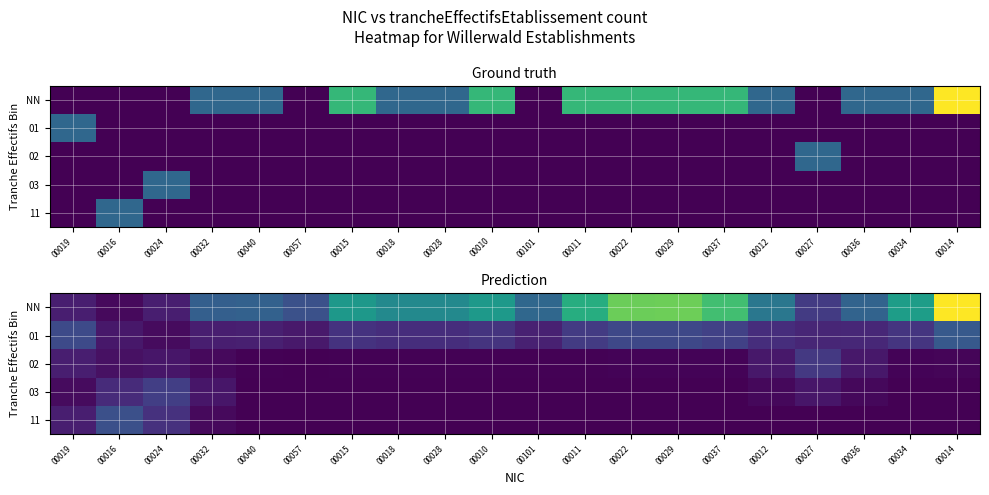

Count the number of categories in the chart.

20